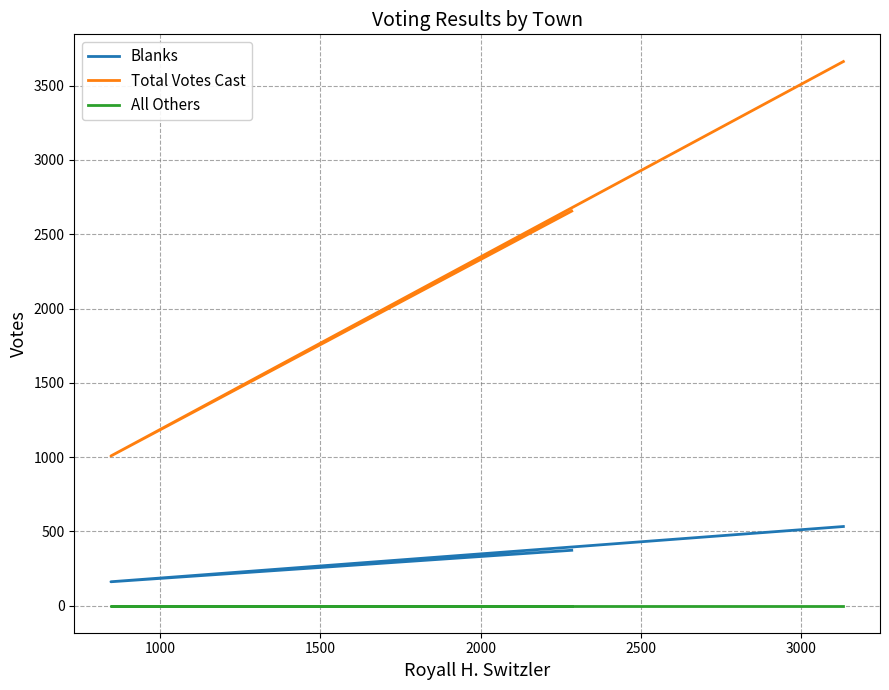

How many data points in Total Votes Cast are less than 2656?

1